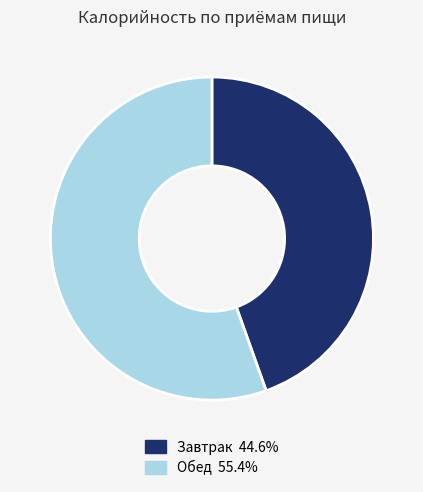

Is there any slice that represents more than half of the pie?

Yes